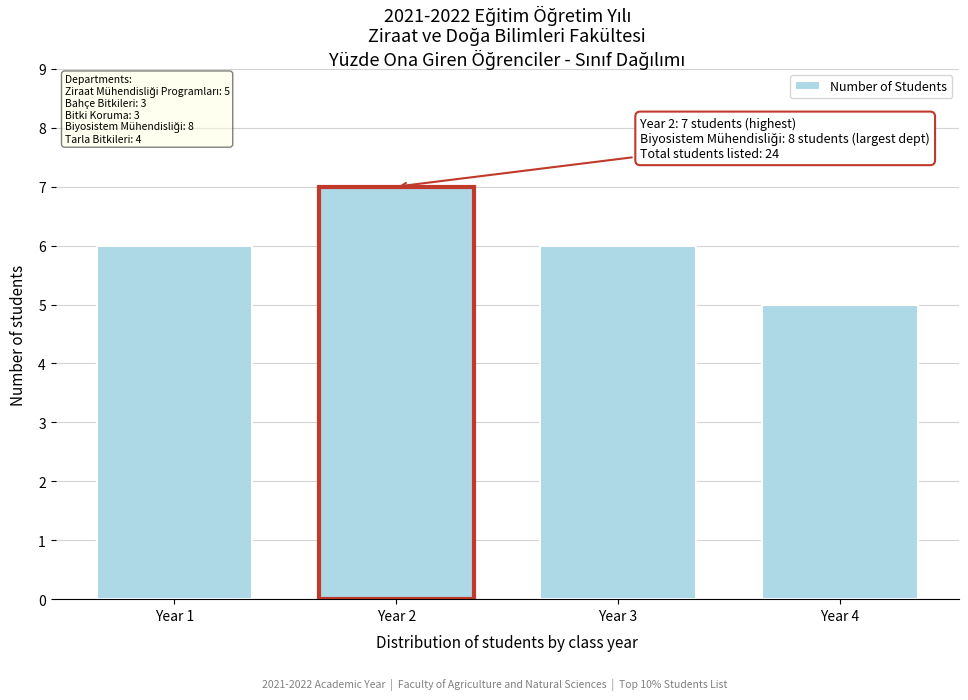

Reading right to left, list all the values displayed in this chart.

Year 4=5	Year 3=6	Year 2=7	Year 1=6